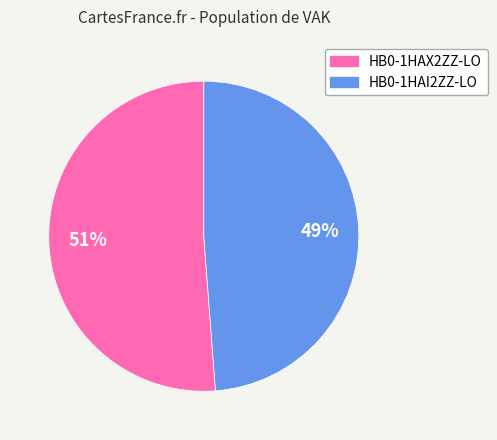

The HB0-1HAX2ZZ-LO slice represents 51% of the pie. True or false?

True